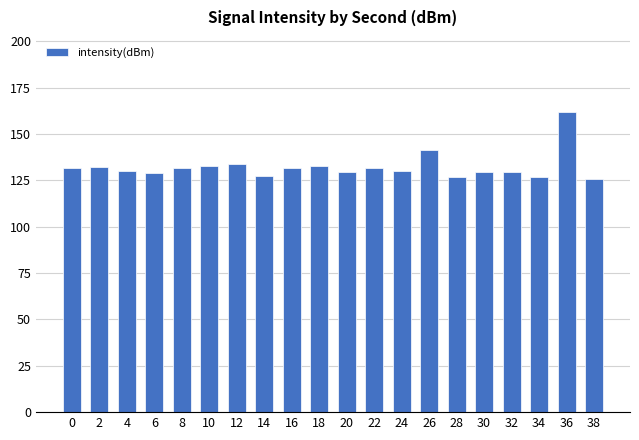

Which label corresponds to the largest value in the chart?

36